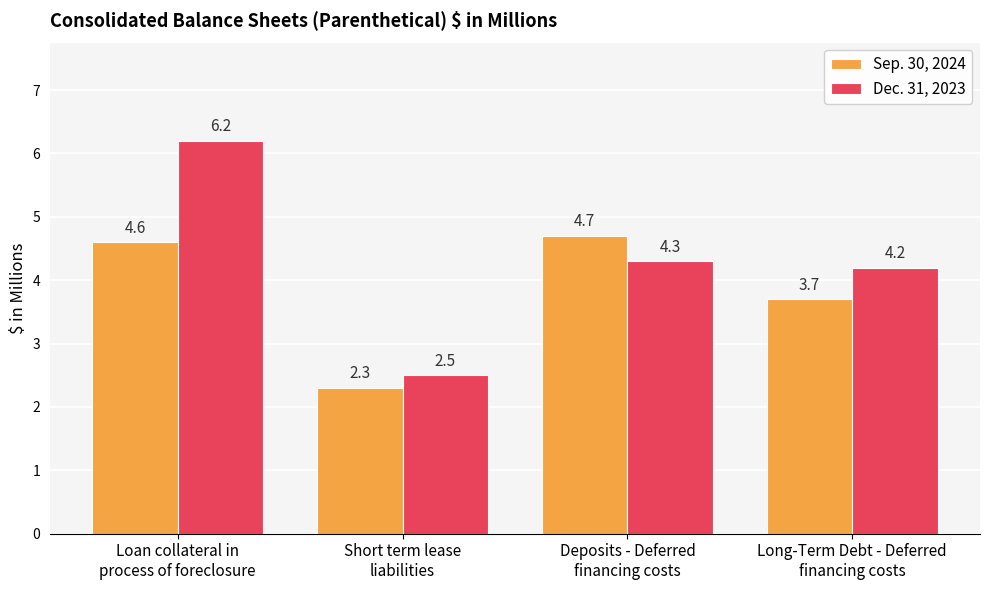

The value of Sep. 30, 2024 at Deposits - Deferred
financing costs is 7.0. True or false?

False